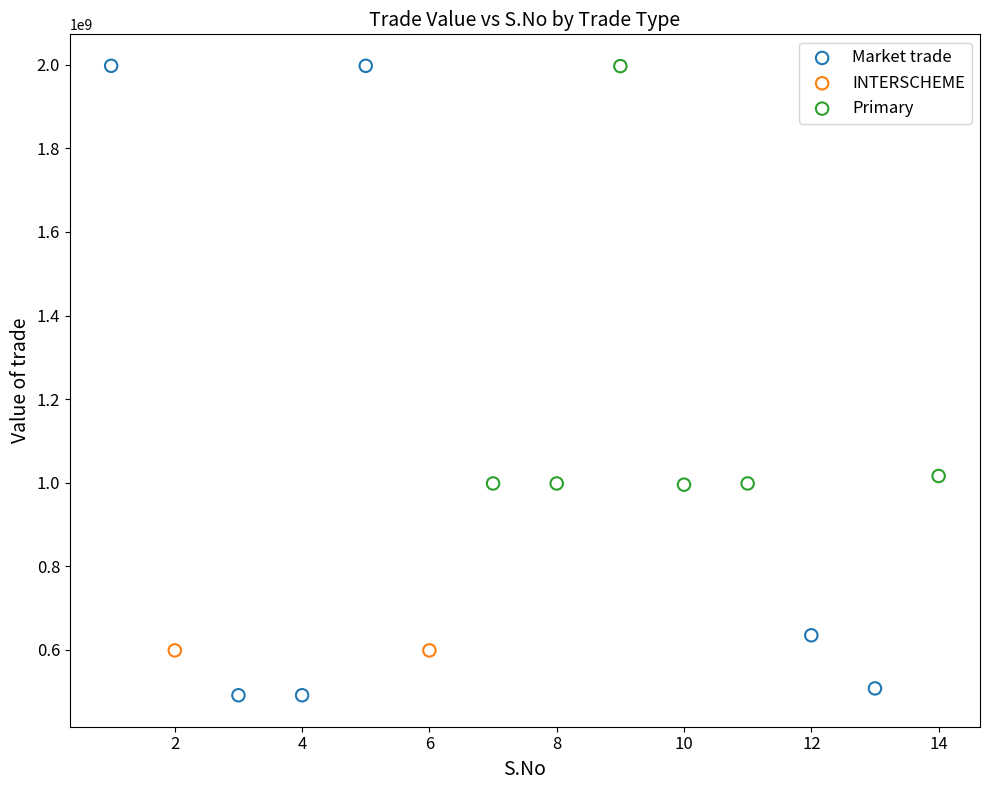

Which series contains the lowest Y value?

Market trade